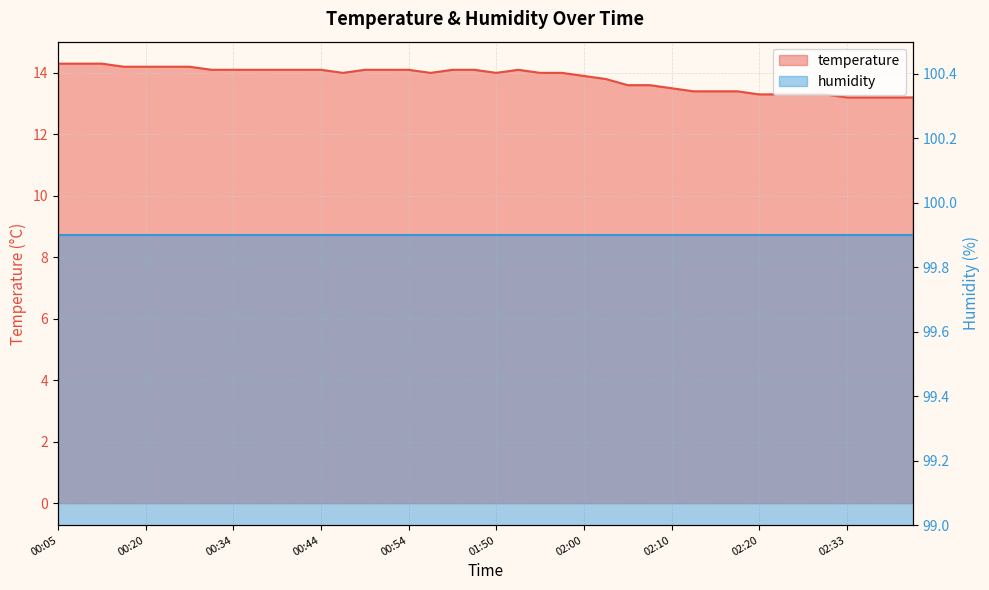

Rank the categories by value from highest to lowest.

00:05, 00:07, 00:14, 00:17, 00:20, 00:22, 00:29, 00:31, 00:34, 00:37, 00:39, 00:41, 00:44, 00:49, 00:52, 00:54, 01:45, 01:48, 01:53, 00:46, 01:42, 01:50, 01:55, 01:58, 02:00, 02:03, 02:05, 02:08, 02:10, 02:13, 02:15, 02:18, 02:20, 02:23, 02:25, 02:28, 02:33, 02:35, 02:38, 02:40